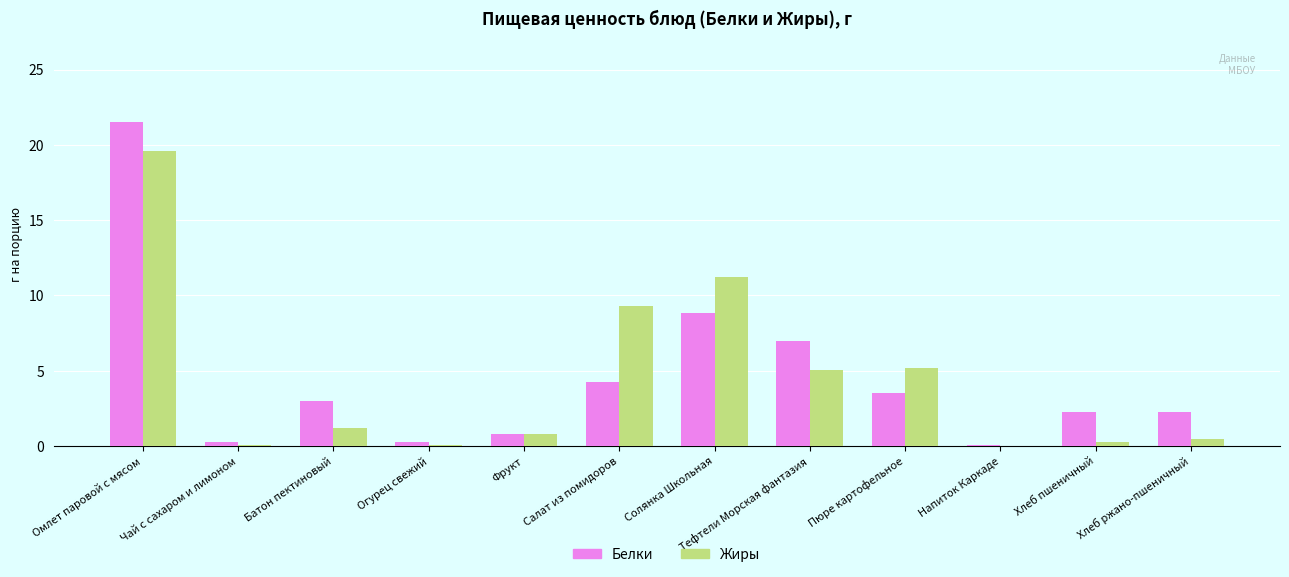

What is the maximum value for Белки?

21.5